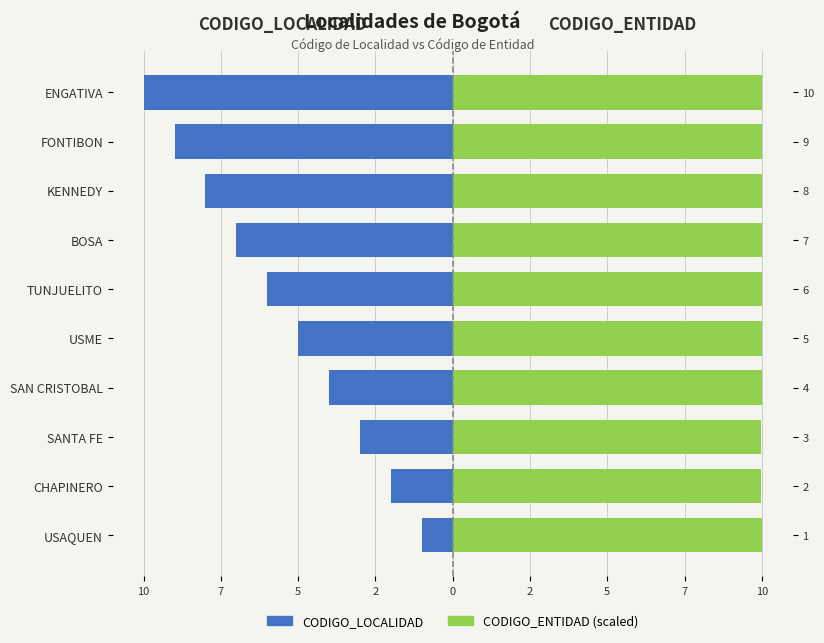

Reading right to left, transcribe all the data shown in this chart.

CODIGO_LOCALIDAD: -10.0	-9.0	-8.0	-7.0	-6.0	-5.0	-4.0	-3.0	-2.0	-1.0
CODIGO_ENTIDAD (scaled): 10.0	10.0	10.0	10.0	10.0	10.0	10.0	10.0	10.0	10.0